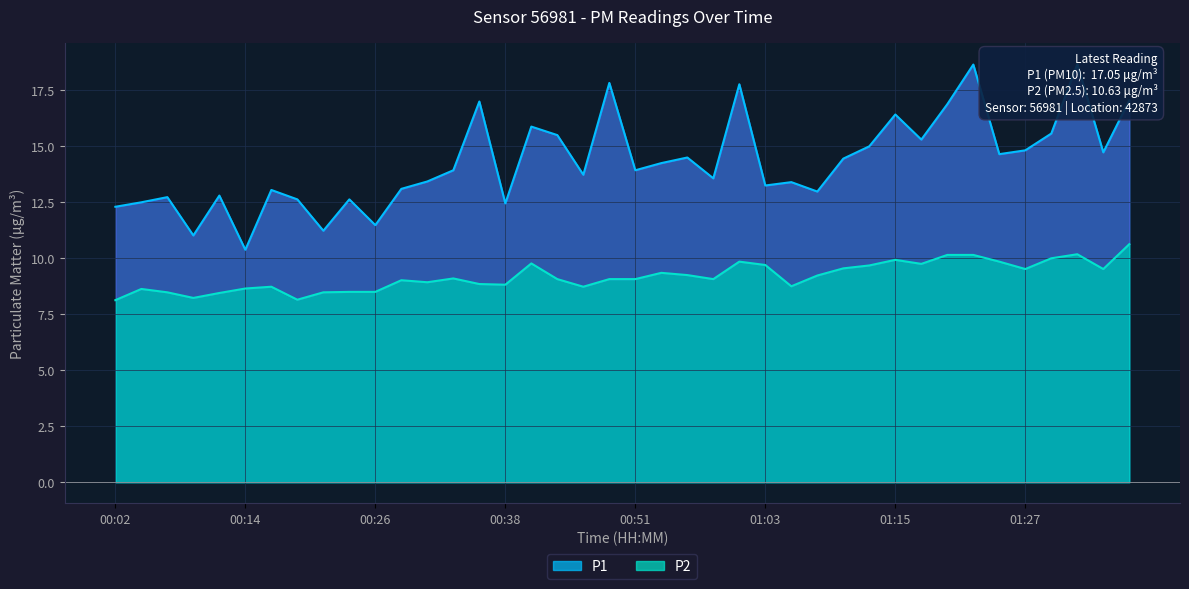

Reading right to left, extract all data points from this chart.

P1: 01:37=17.1	01:34=14.7	01:32=18.7	01:30=15.6	01:27=14.8	01:25=14.7	01:22=18.6	01:20=16.9	01:17=15.3	01:15=16.4	01:12=15.0	01:10=14.4	01:08=13.0	01:05=13.4	01:03=13.2	01:00=17.8	00:58=13.6	00:55=14.5	00:53=14.2	00:51=13.9	00:48=17.8	00:46=13.7	00:43=15.5	00:41=15.9	00:38=12.4	00:36=17.0	00:33=13.9	00:31=13.4	00:29=13.1	00:26=11.5	00:24=12.6	00:21=11.2	00:19=12.6	00:16=13.1	00:14=10.4	00:12=12.8	00:09=11.0	00:07=12.7	00:04=12.5	00:02=12.3
P2: 01:37=10.6	01:34=9.5	01:32=10.2	01:30=10.0	01:27=9.5	01:25=9.8	01:22=10.2	01:20=10.2	01:17=9.8	01:15=9.9	01:12=9.7	01:10=9.6	01:08=9.2	01:05=8.8	01:03=9.7	01:00=9.8	00:58=9.1	00:55=9.2	00:53=9.3	00:51=9.1	00:48=9.1	00:46=8.7	00:43=9.1	00:41=9.8	00:38=8.8	00:36=8.8	00:33=9.1	00:31=8.9	00:29=9.0	00:26=8.5	00:24=8.5	00:21=8.5	00:19=8.2	00:16=8.7	00:14=8.7	00:12=8.4	00:09=8.2	00:07=8.5	00:04=8.6	00:02=8.1